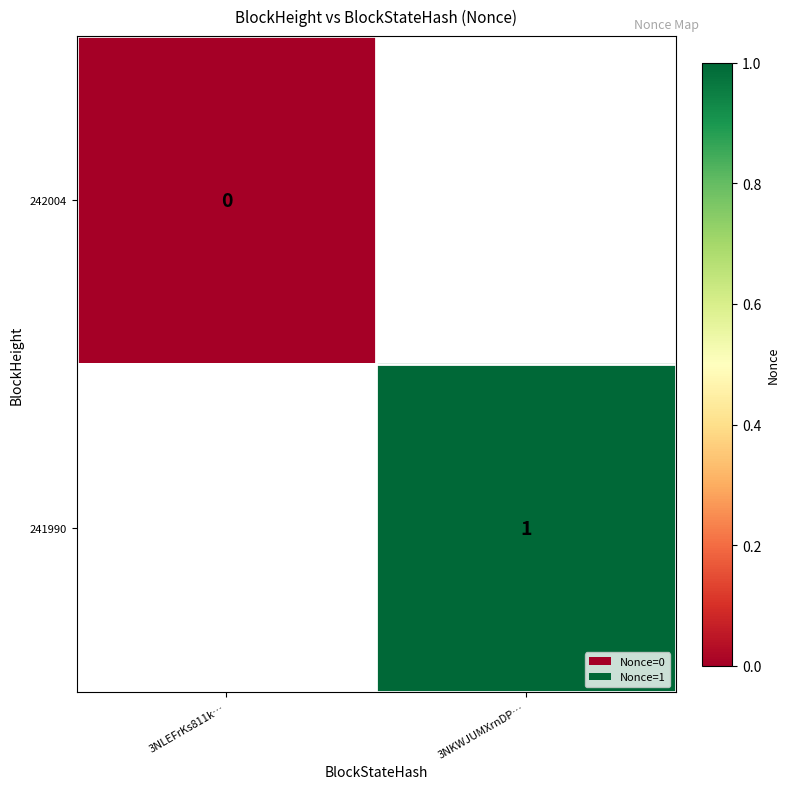

Is the value of 241990 at 3NKWJUMXrnDP… greater than the value of 242004 at 3NLEFrKs811k…?

Yes